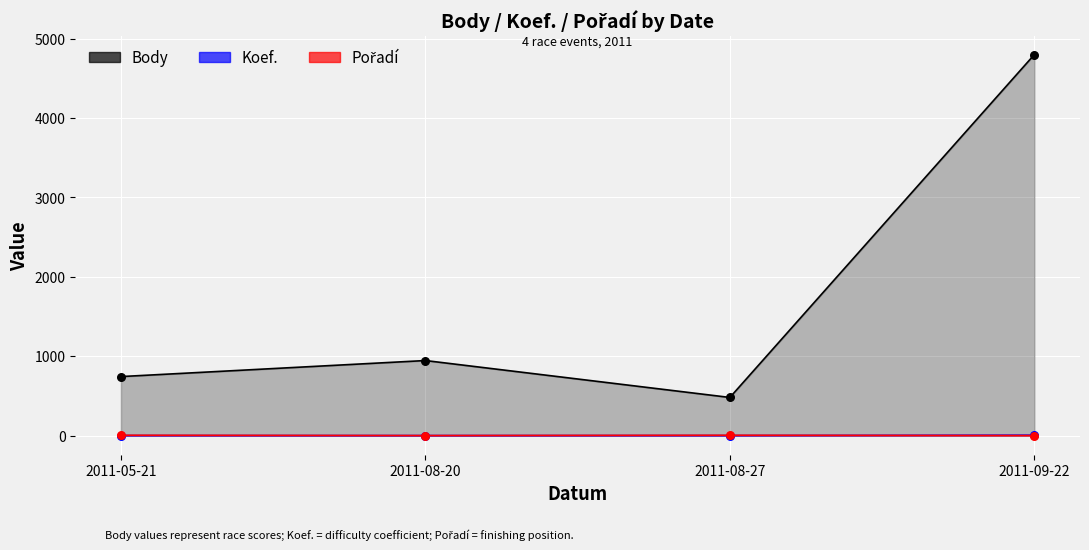

Which series has the largest total across all categories?

Body